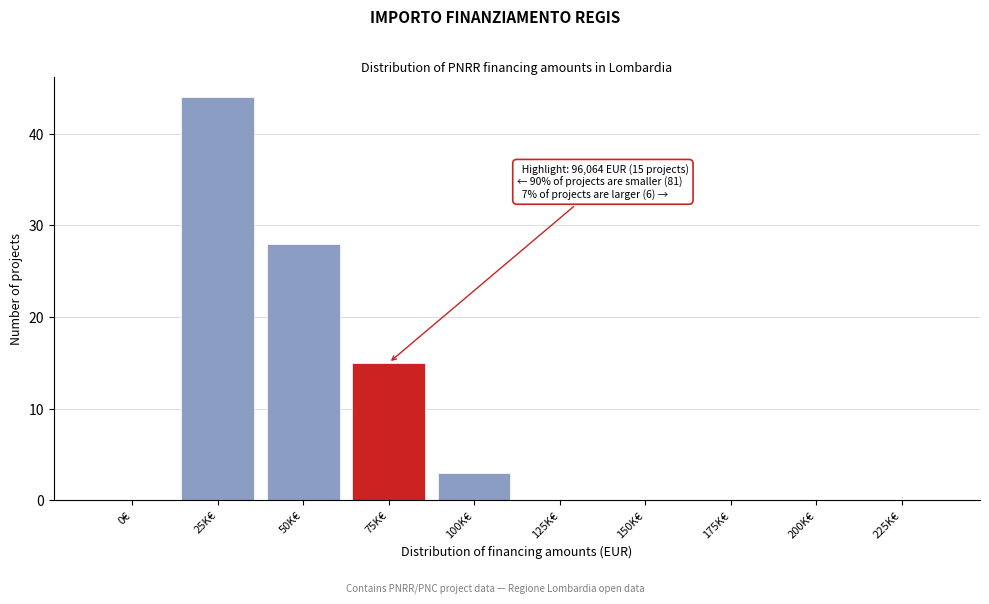

Reading left to right, transcribe all the data shown in this chart.

0€=0	25K€=44	50K€=28	75K€=15	100K€=3	125K€=0	150K€=0	175K€=0	200K€=0	225K€=0